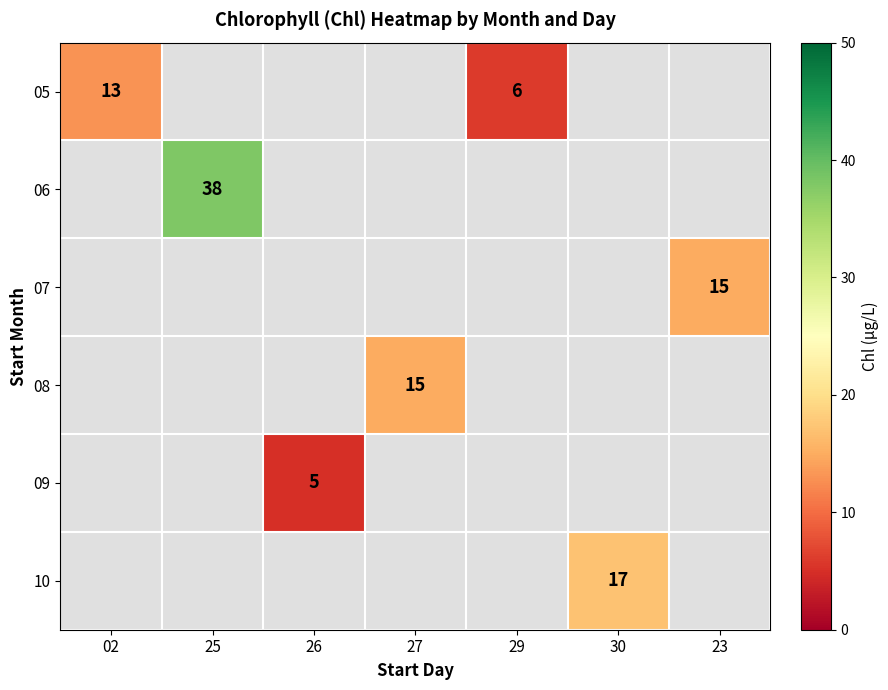

True or false: 08 has a value of 10 at 27.

False